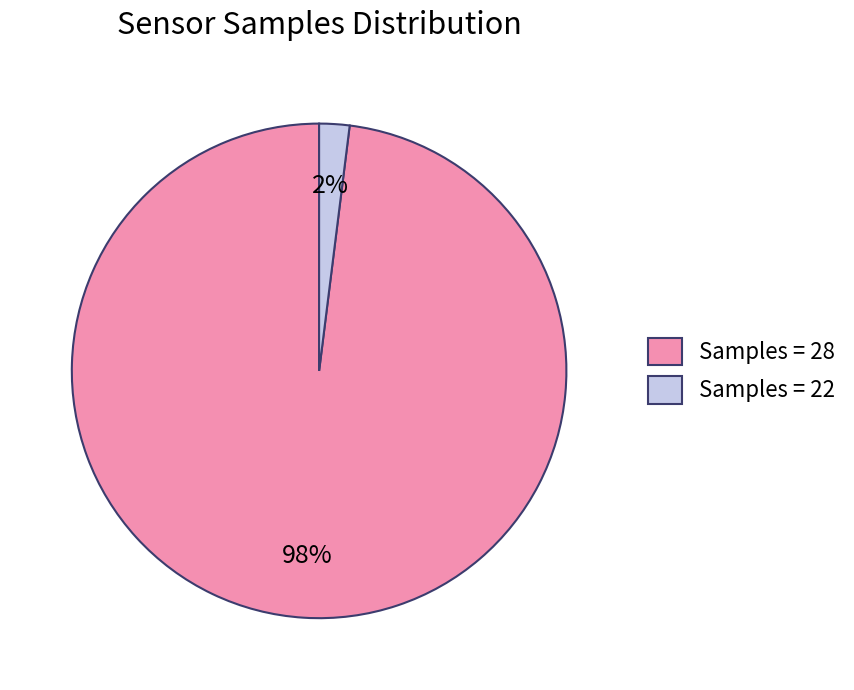

Which has a higher value, Samples = 28 or Samples = 22?

Samples = 28